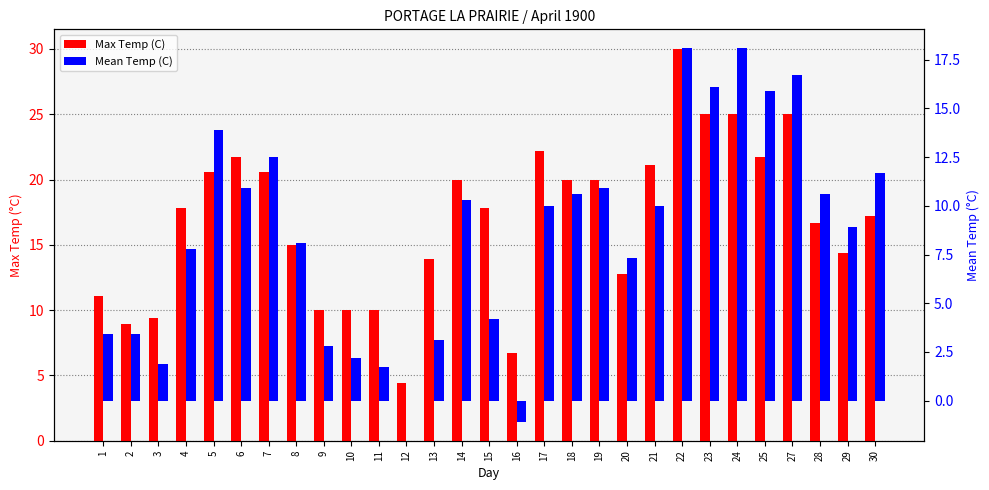

What are all the series names shown in the legend?

Max Temp (C), Mean Temp (C)